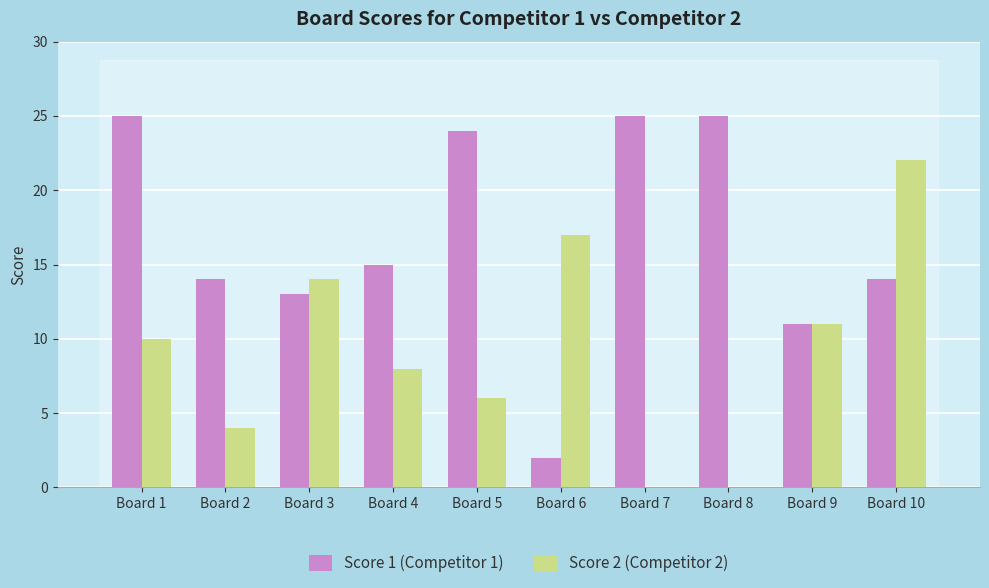

What is the average value of the Score 1 (Competitor 1) series?

17